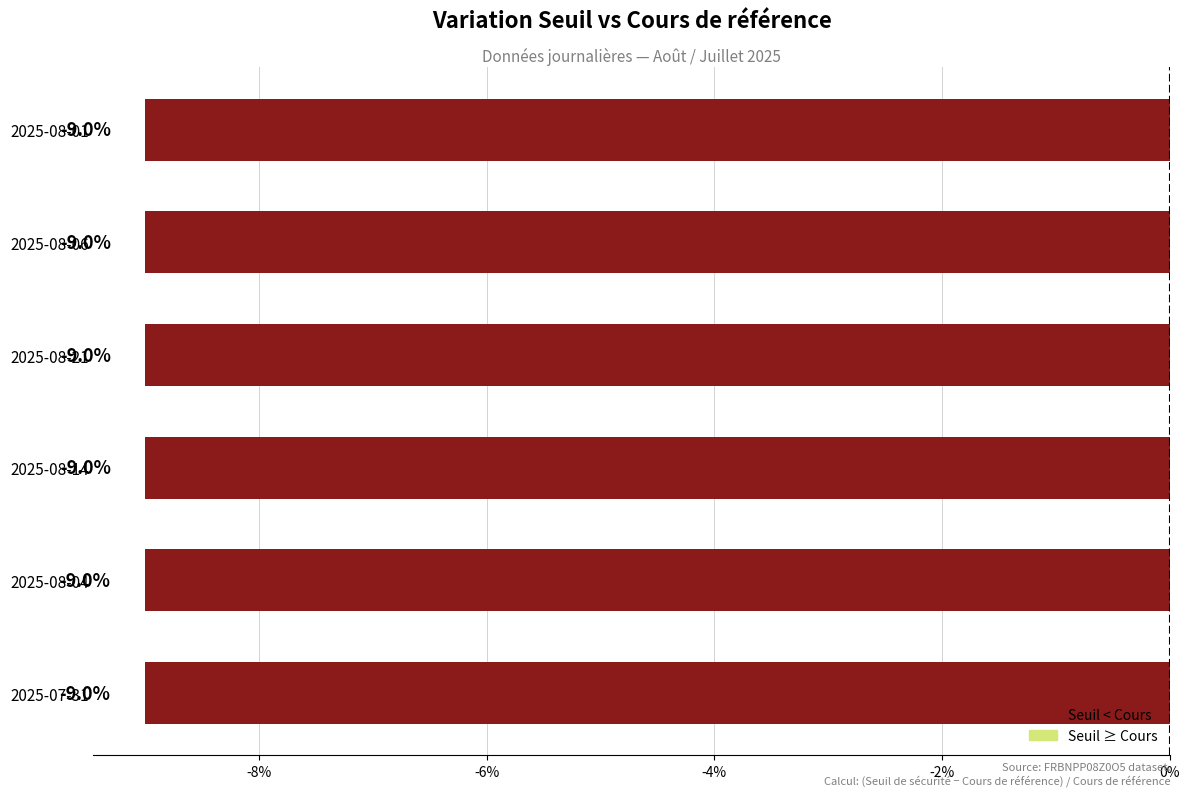

The chart shows a value of -9.0 at 2025-08-06. True or false?

True